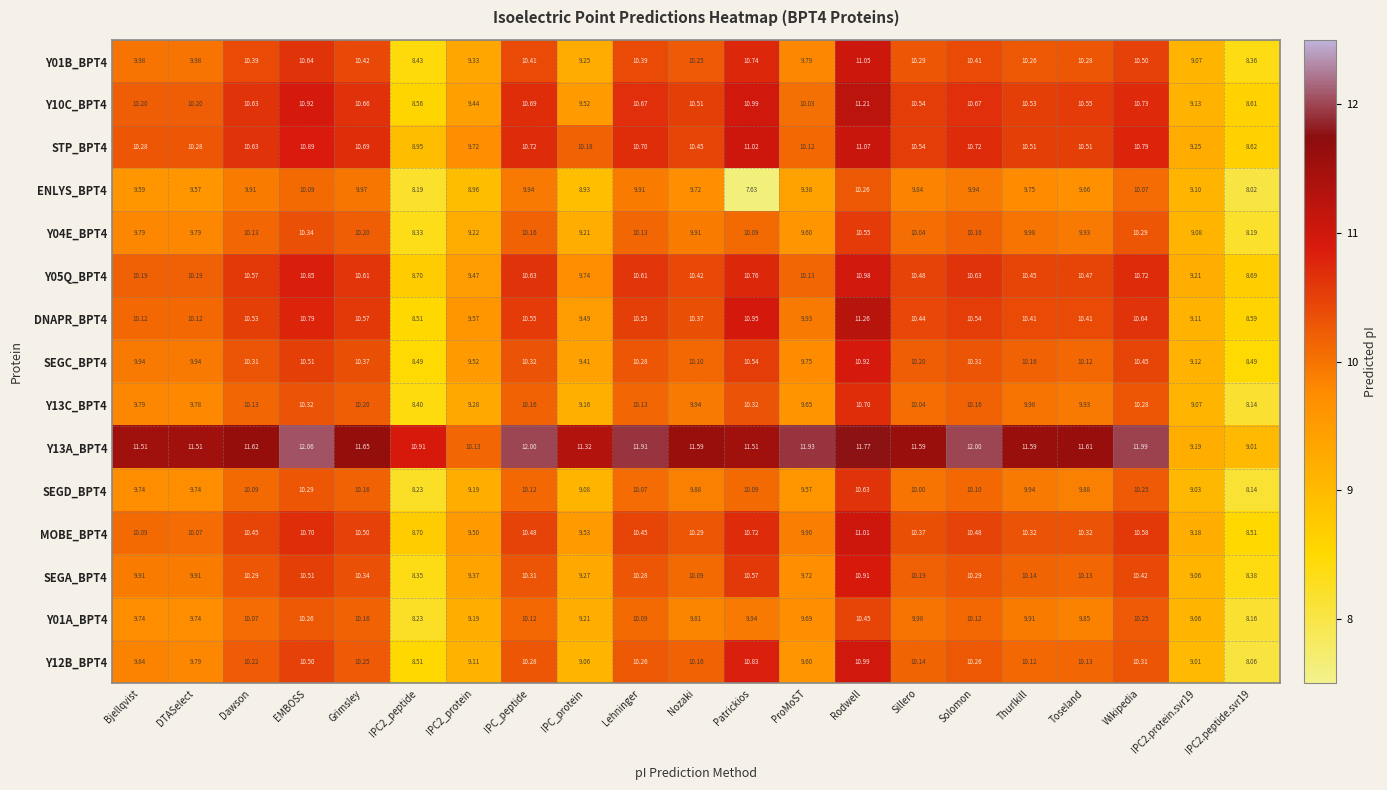

Which series has the largest total across all categories?

Y13A_BPT4